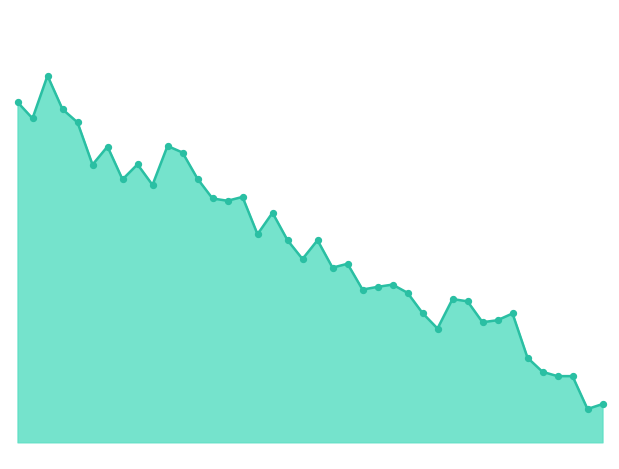

Does the chart have visible grid lines?

No